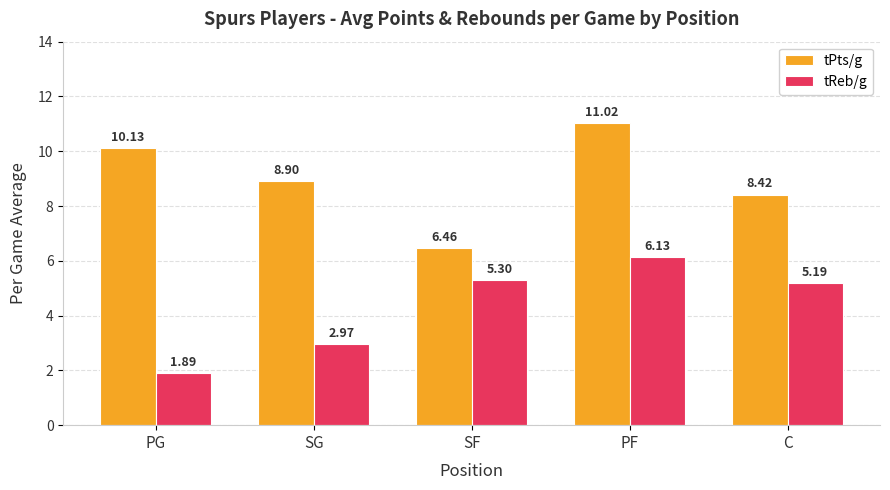

What is the difference between the tPts/g values at PG and PF?

0.9